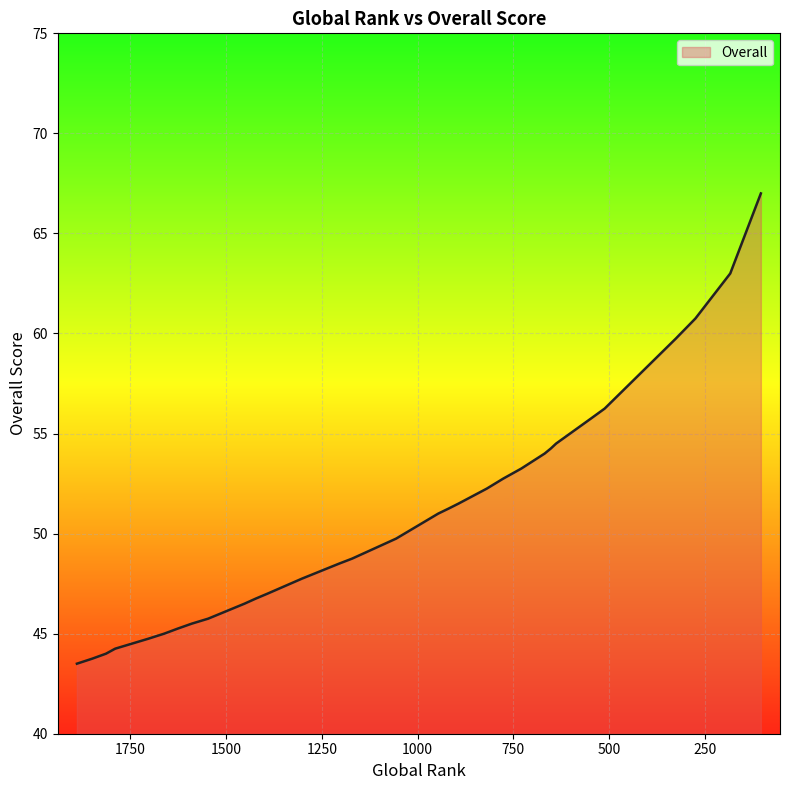

What is the change in value from 1452 to 893?

+5.0